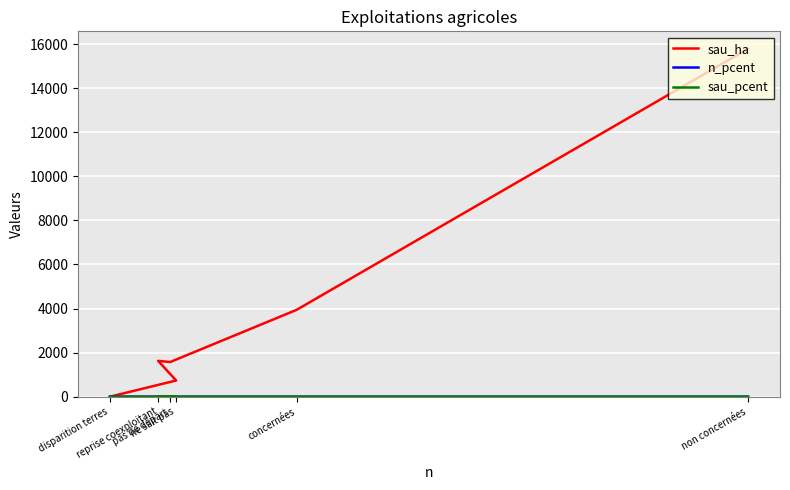

True or false: sau_pcent and sau_ha cross at least once.

False